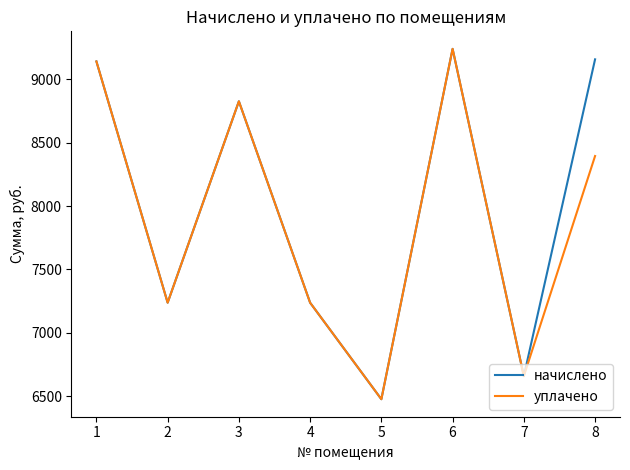

The value of начислено at 6 is 9240.5. True or false?

True